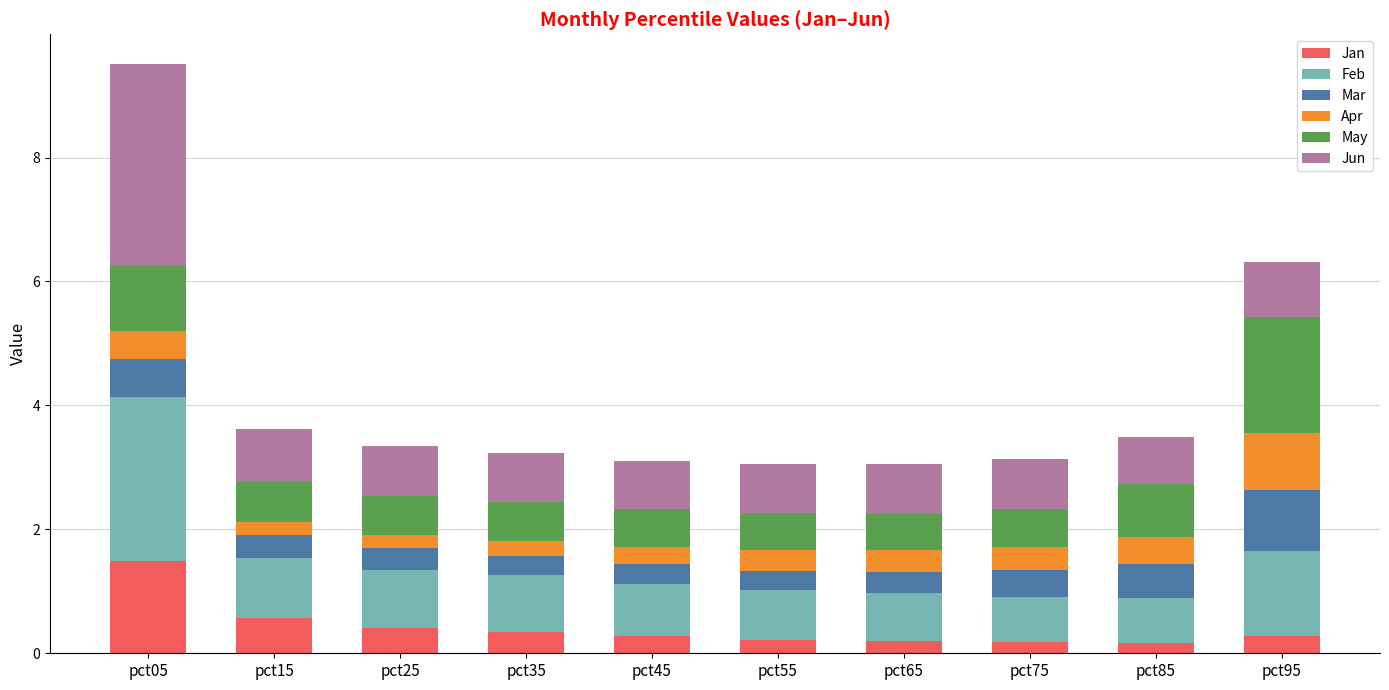

At which category is the sum across all series the highest?

pct05